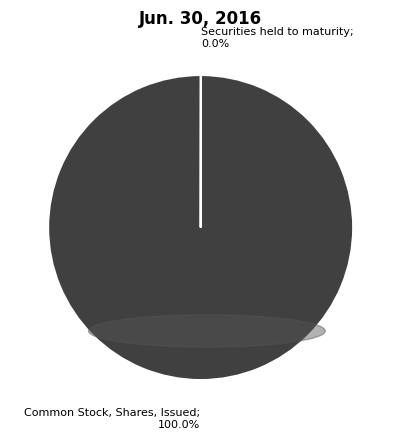

Does any single category account for the majority?

Yes